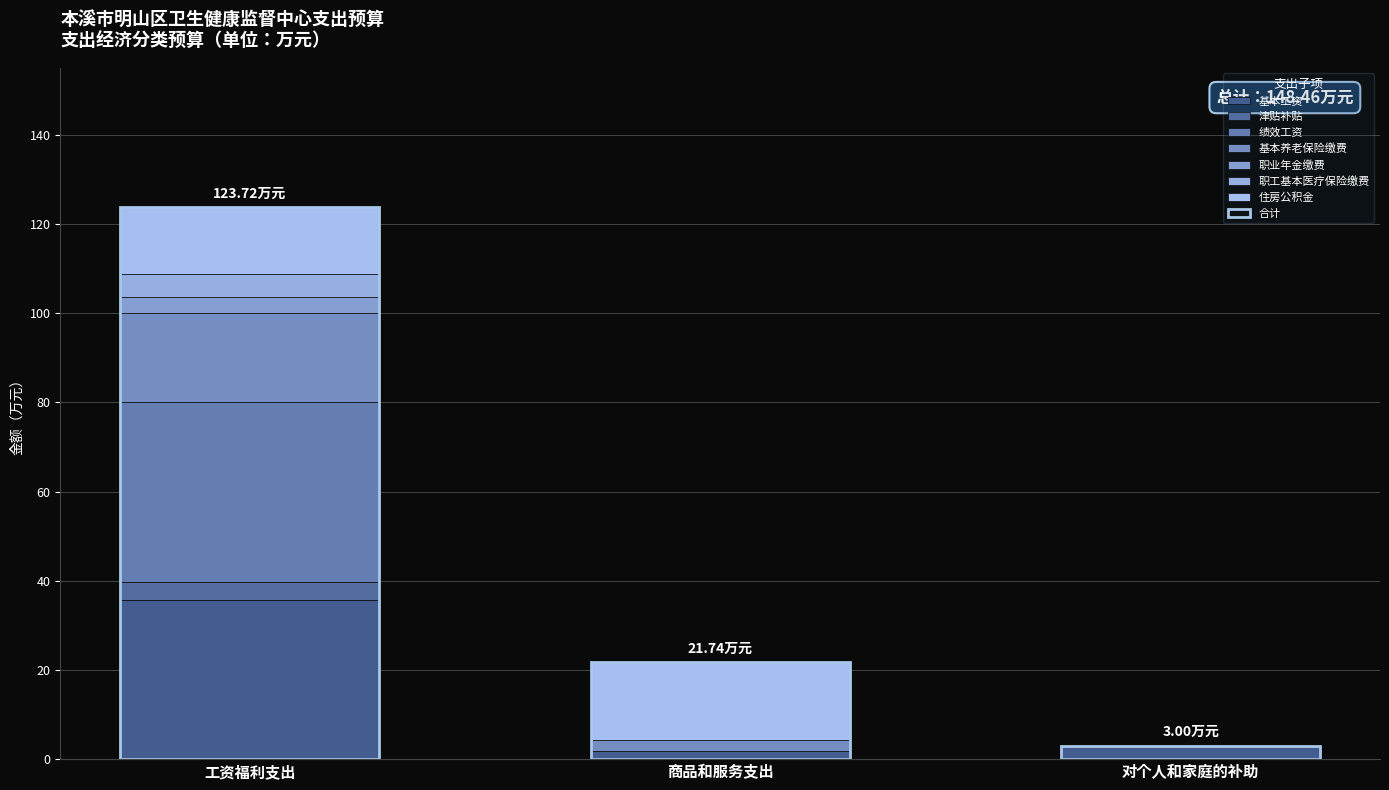

True or false: the data shows 5.3 at 对个人和家庭的补助.

False